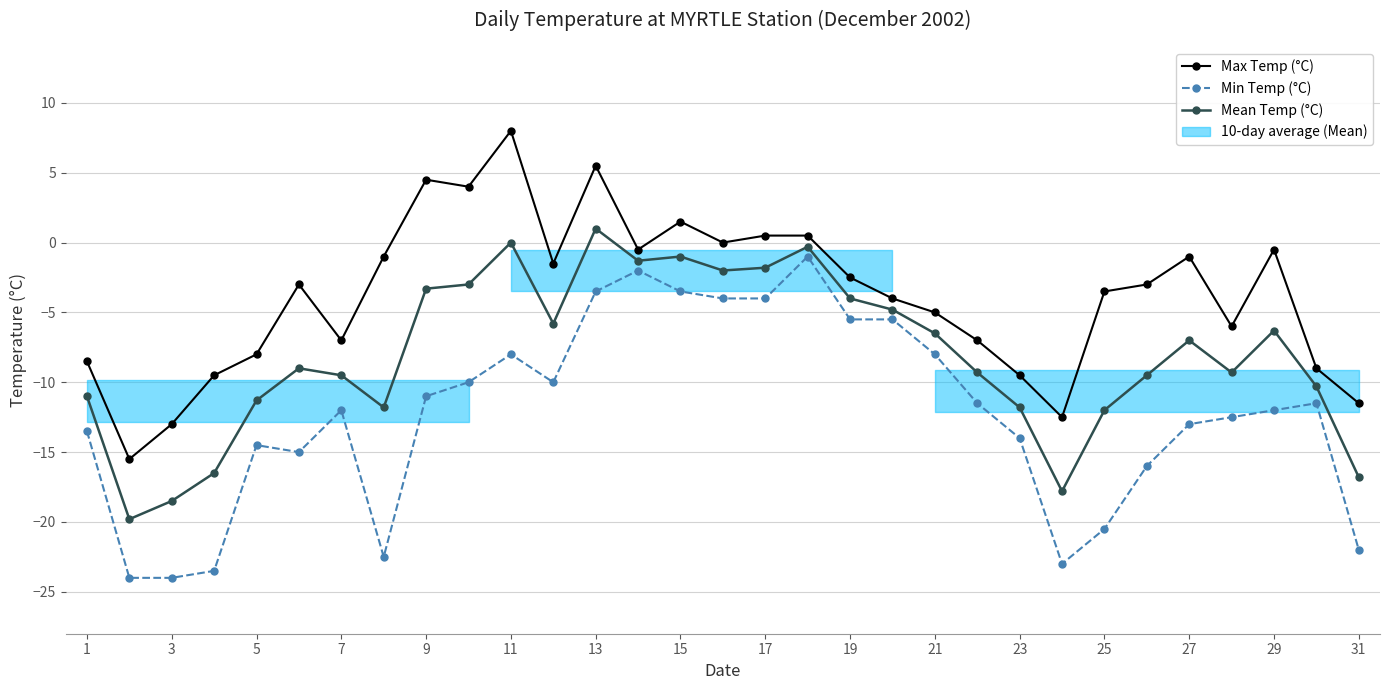

Is the value of Mean Temp (°C) at 26 greater than the value of Min Temp (°C) at 27?

No